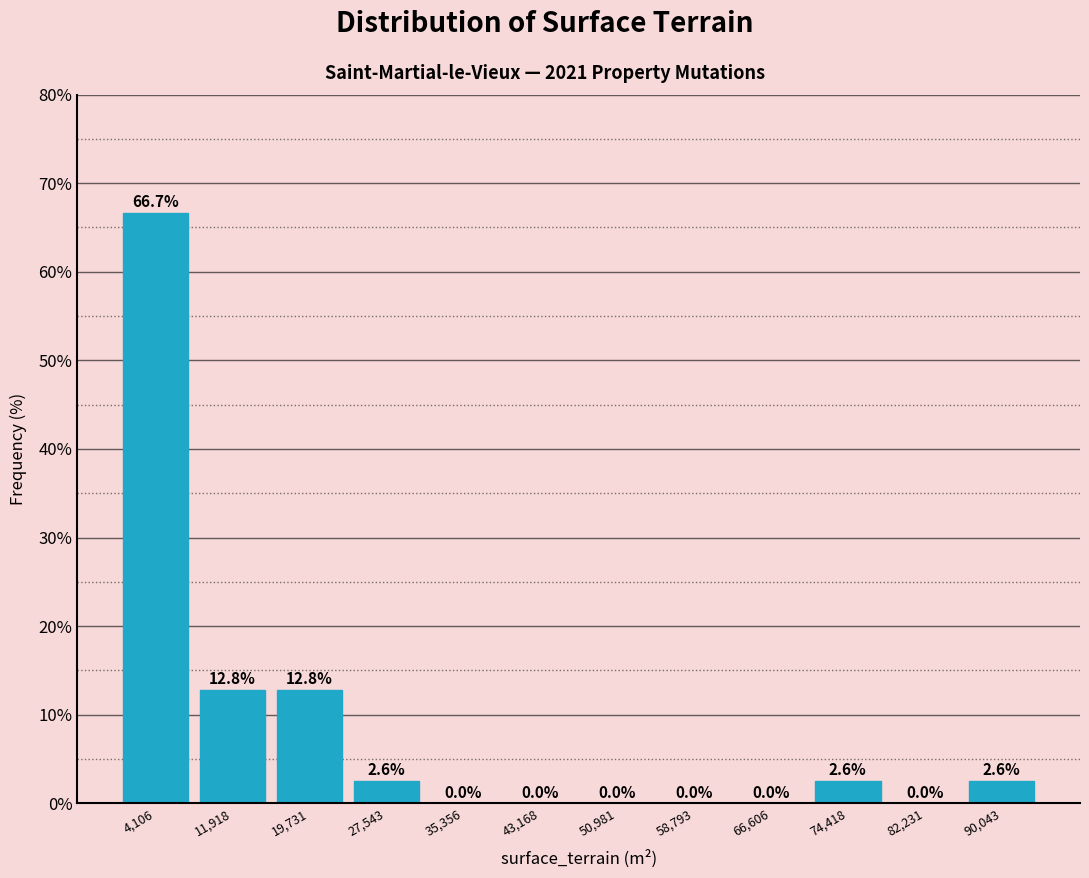

Which range on the x-axis has the tallest bar?

0 to 8000